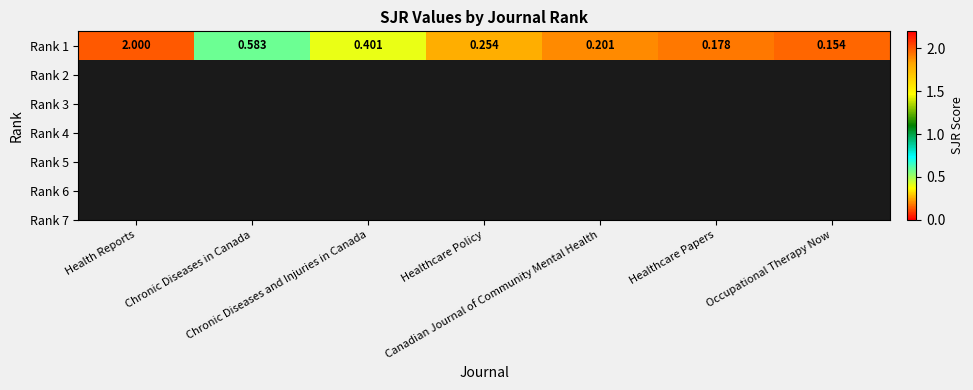

How many data points does each series have?

7